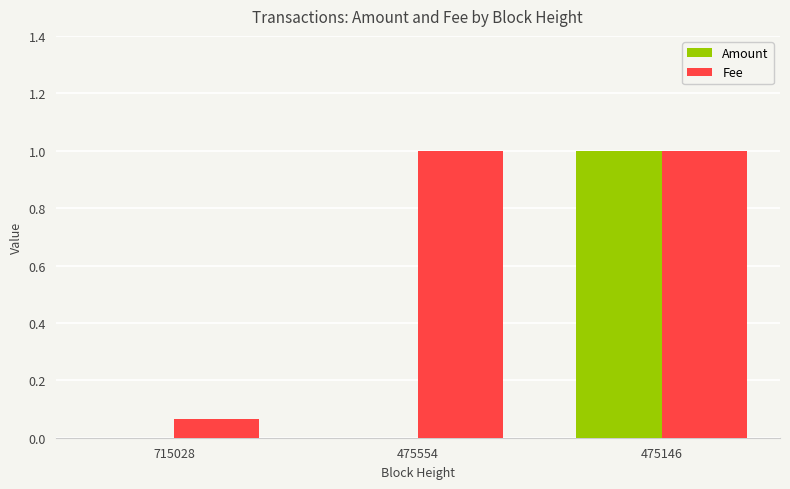

What is the highest value of the Amount series?

1.0